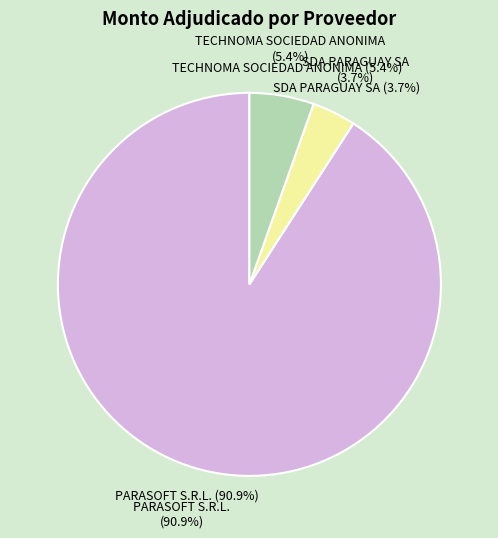

How many segments does this pie chart have?

3